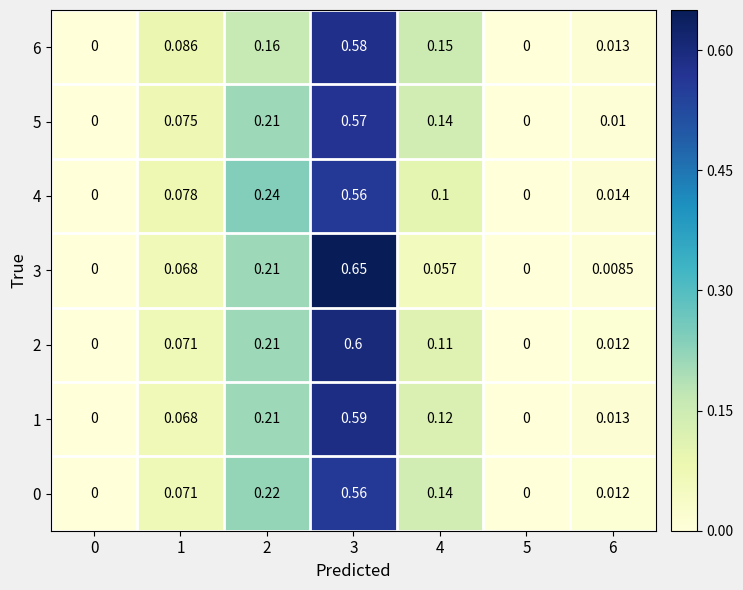

Is the value of 4 at 6 greater than the value of 0 at 0?

Yes